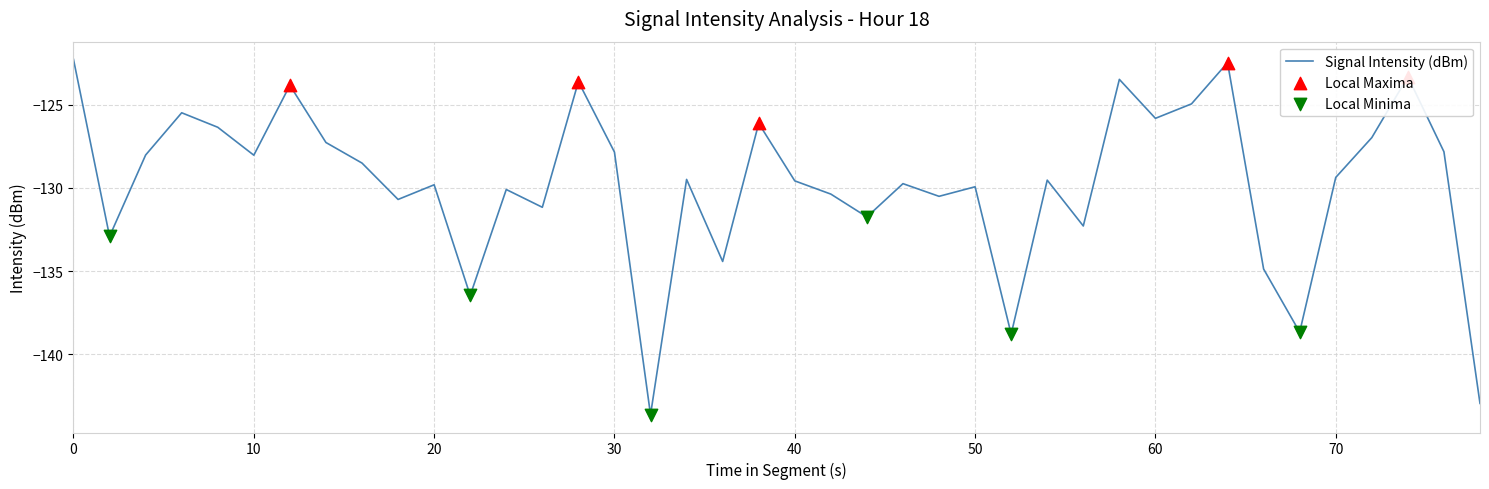

What is the difference between the maximum and minimum values?

21.4